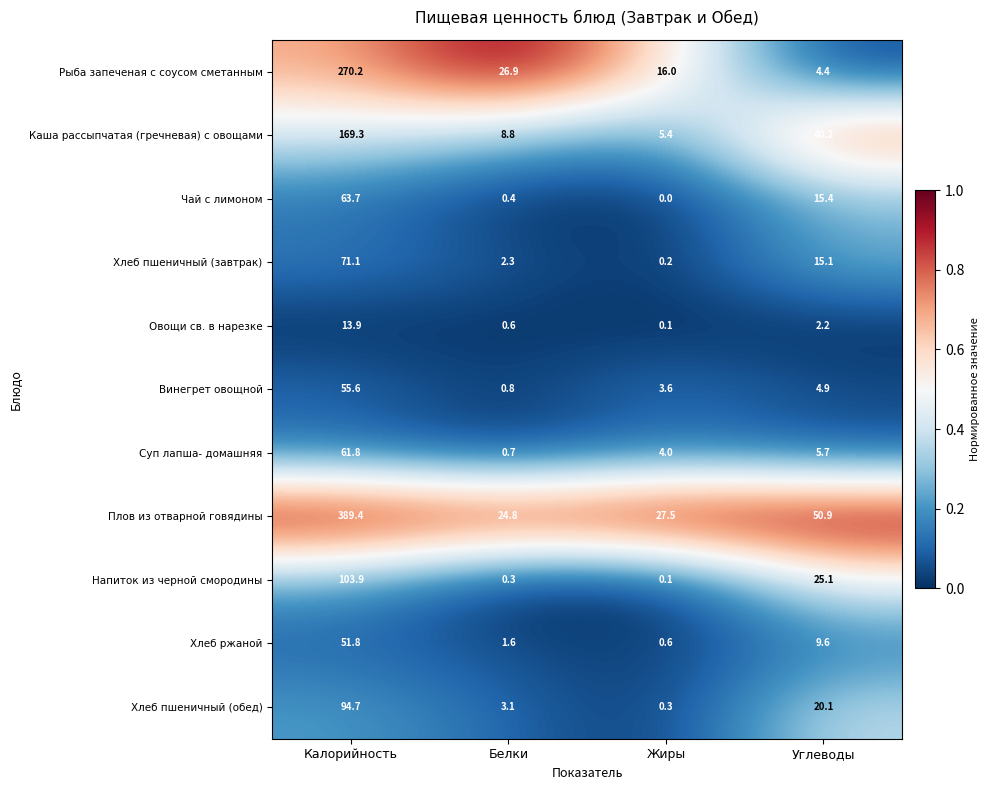

How many data points does each series have?

4